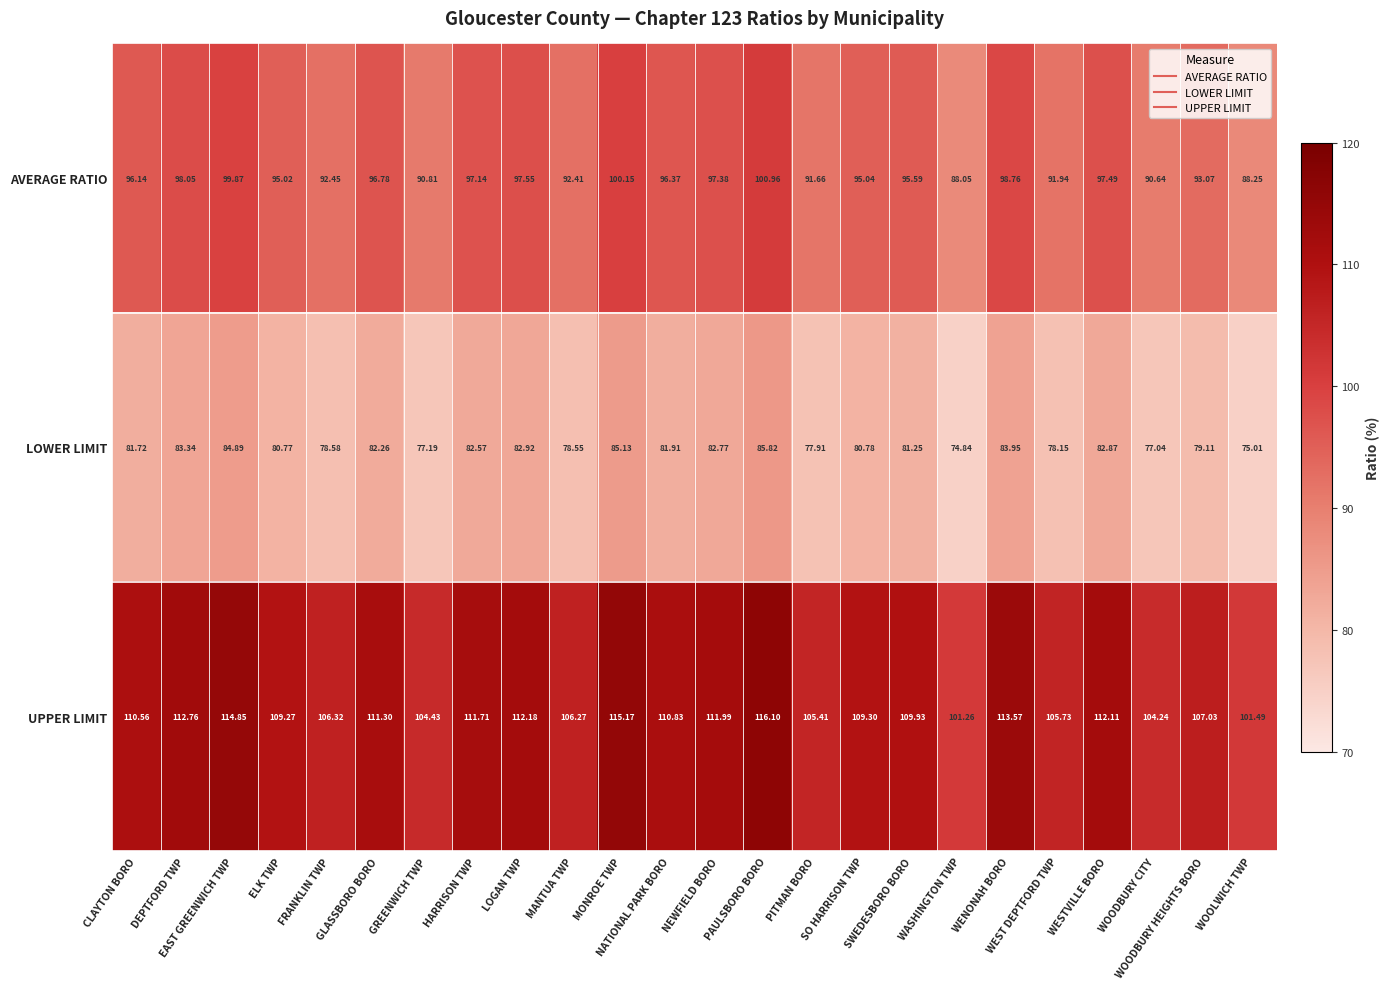

List the series in order of their overall mean, highest first.

UPPER LIMIT, AVERAGE RATIO, LOWER LIMIT